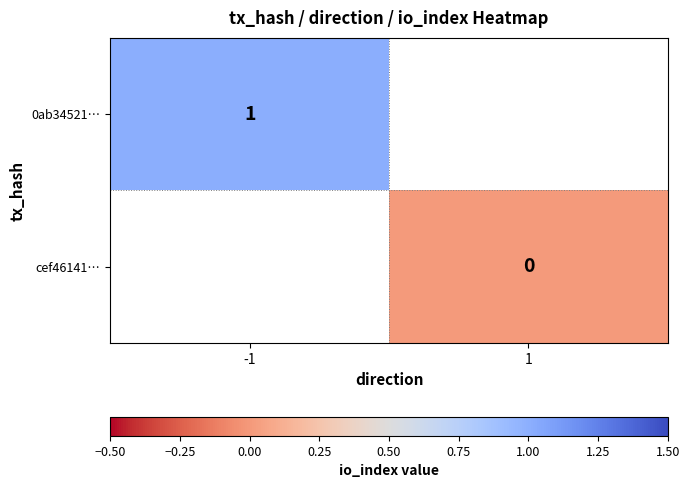

At how many categories does at least one series exceed 0?

1